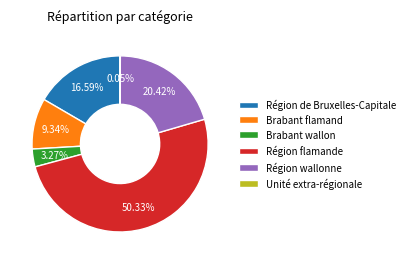

Which category has the biggest portion of the pie?

Région flamande